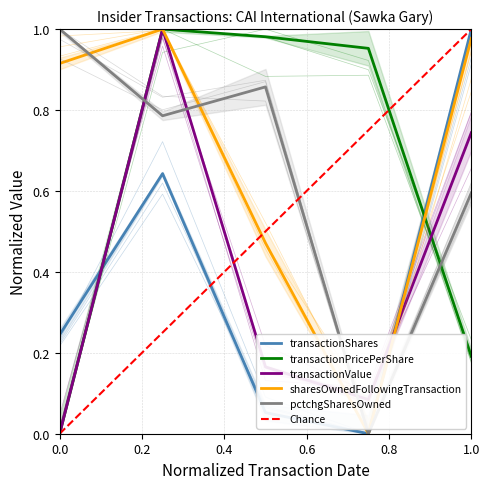

True or false: sharesOwnedFollowingTransaction and pctchgSharesOwned intersect in this chart.

True